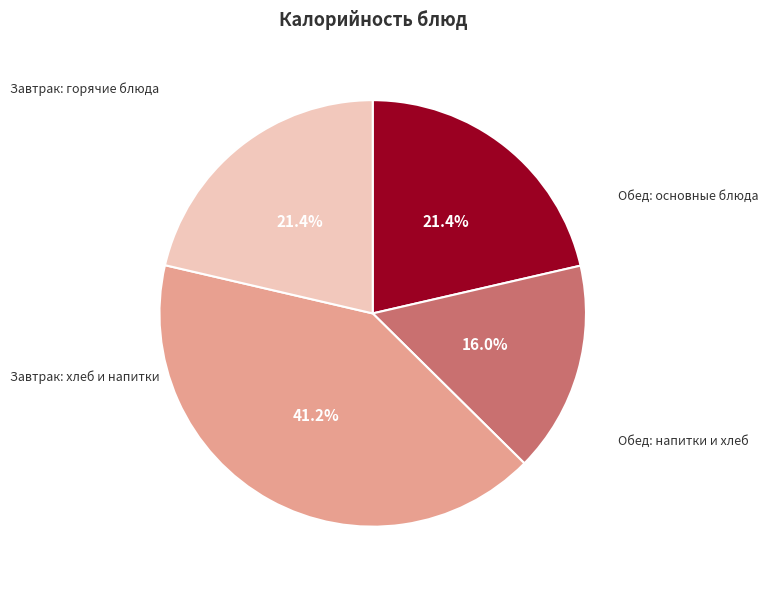

Count the number of slices in the pie.

4